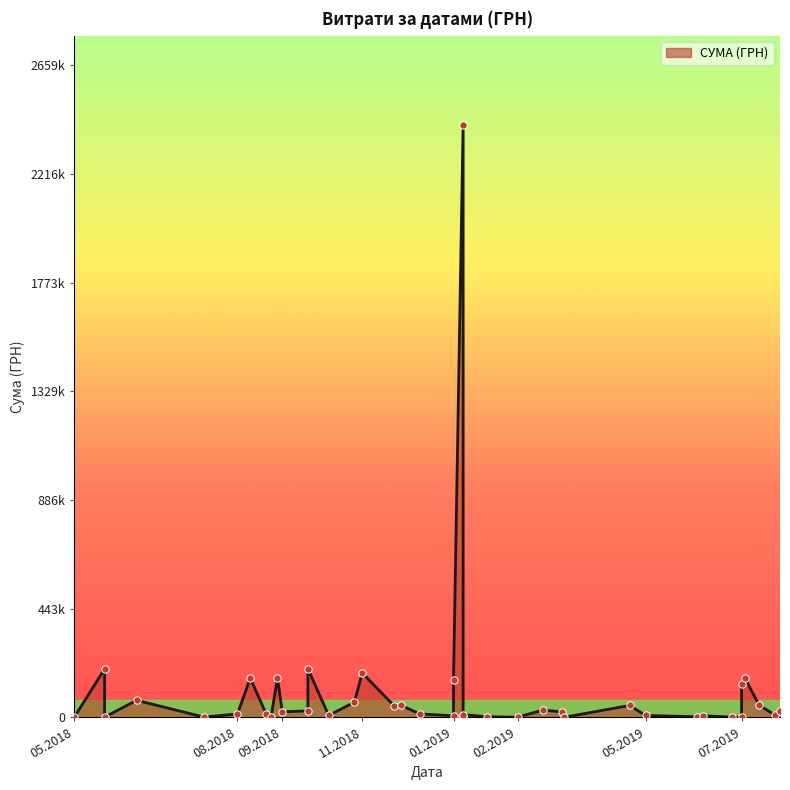

What is the ratio of the value at 12.03.2019 to the value at 03.06.2019?

0.2